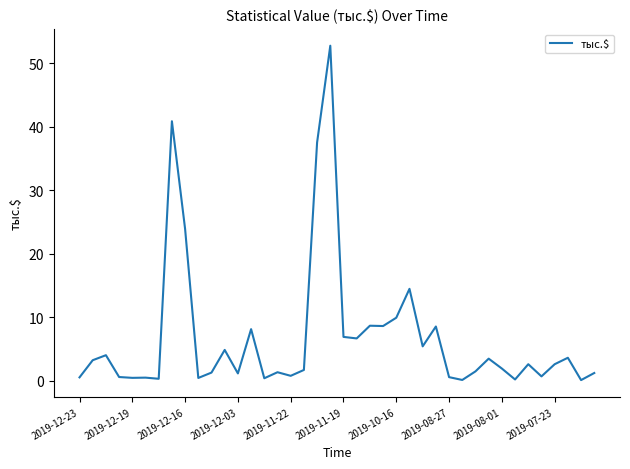

What is the sum of all values?

271.1